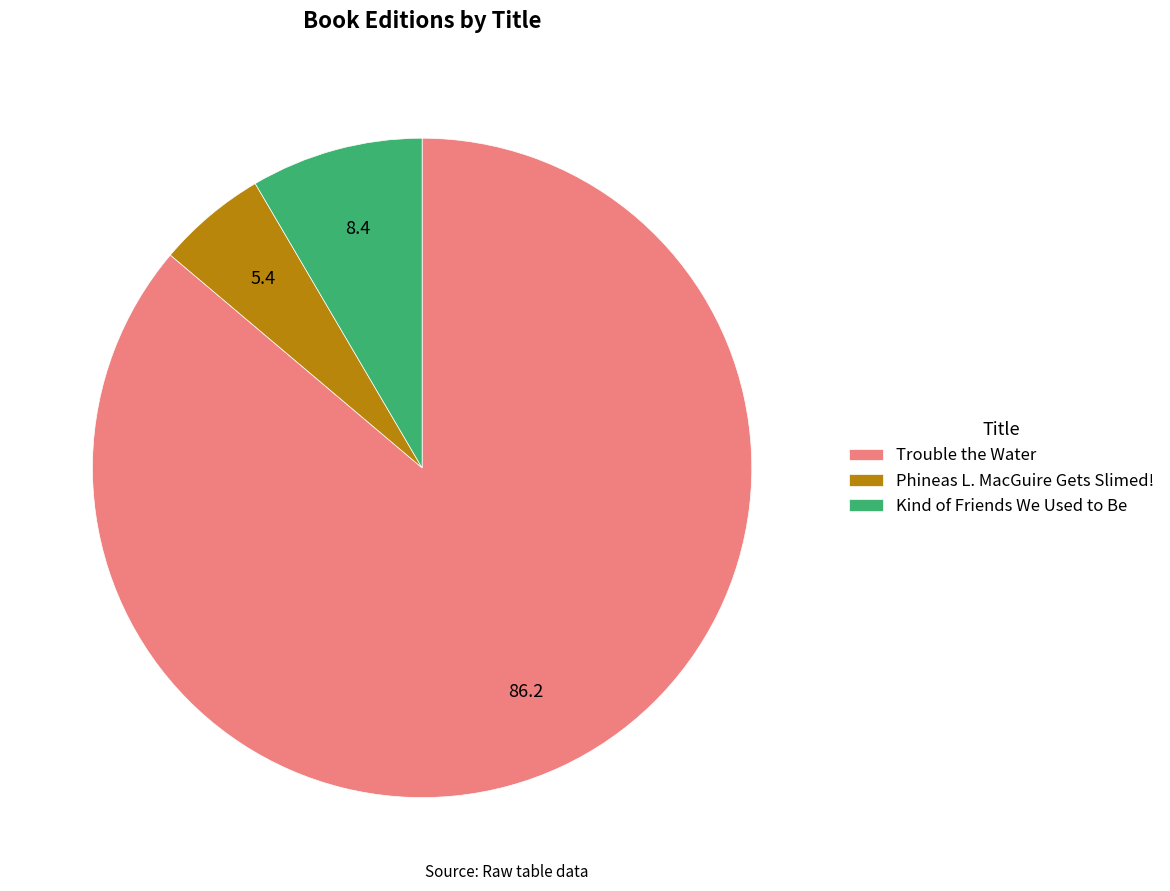

Do Trouble the Water and Kind of Friends We Used to Be together represent more than half of the pie?

Yes